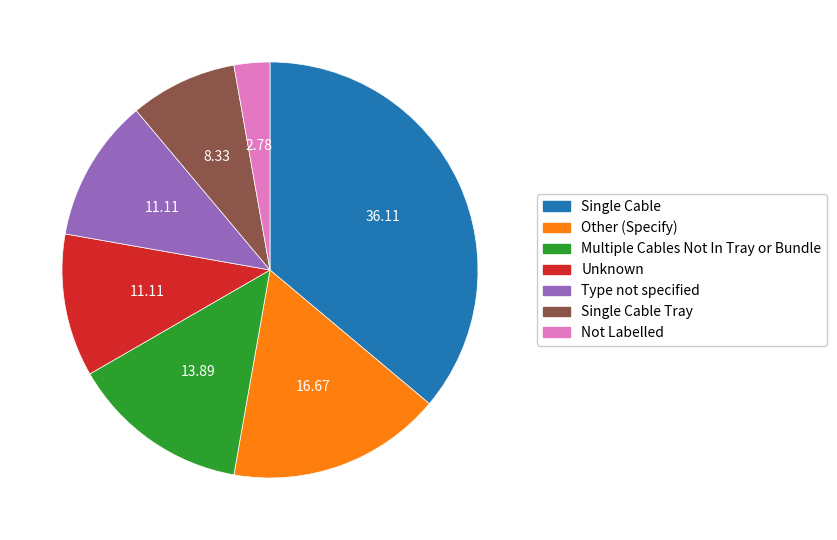

How many slices are in this pie chart?

7